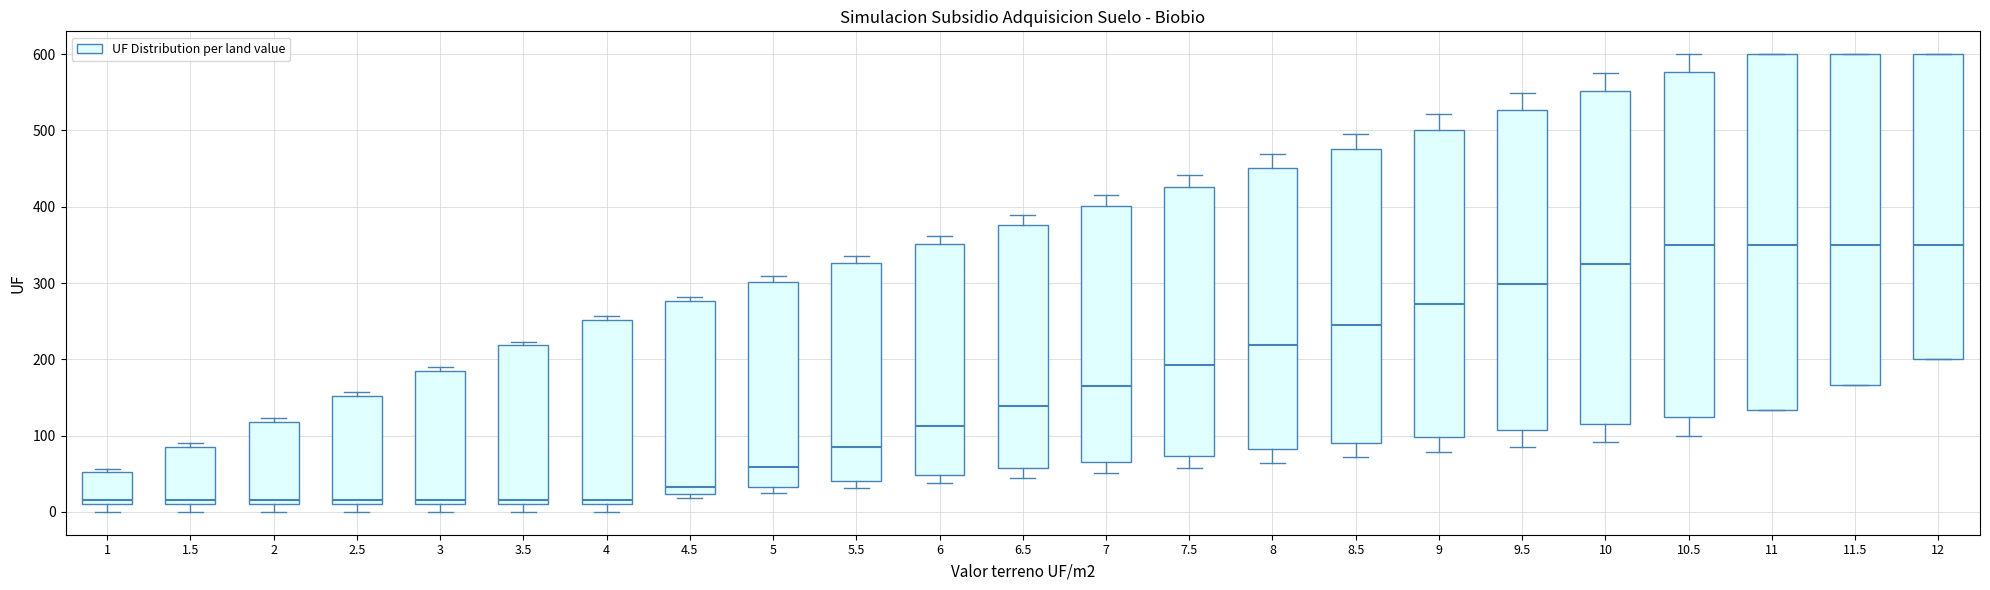

Comparing the boxes themselves (not the whiskers), which one is the tallest?

11